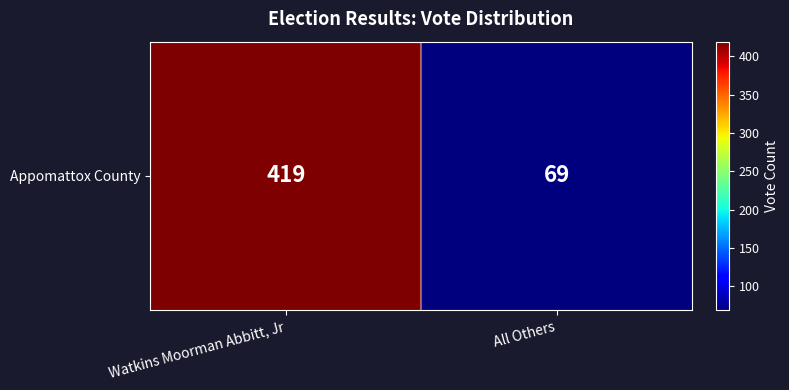

Approximately how many times larger is the value at Watkins Moorman Abbitt, Jr compared to All Others?

6.1